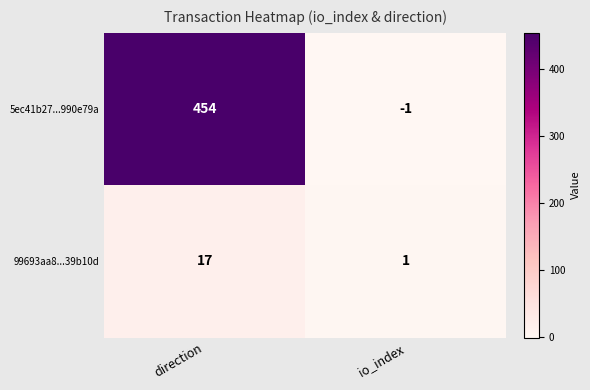

Reading left to right, transcribe all the data shown in this chart.

5ec41b27...990e79a: 454	-1
99693aa8...39b10d: 17	1